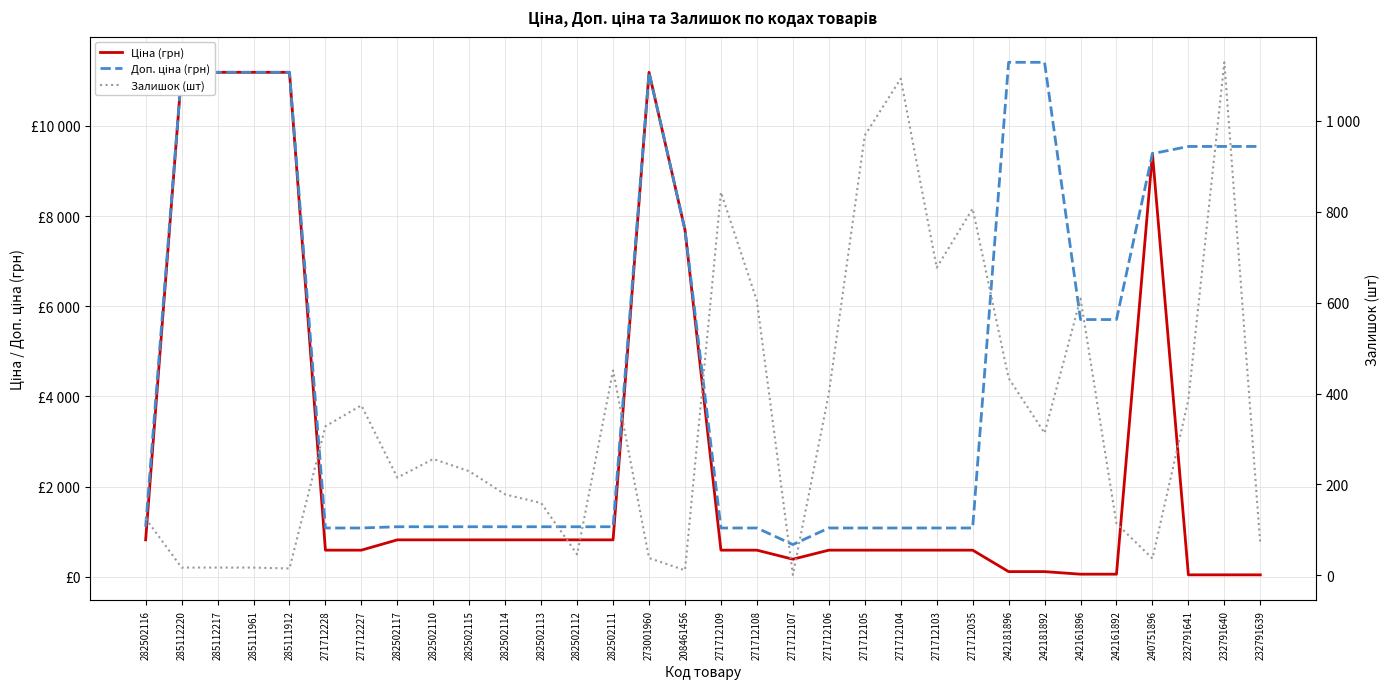

Between 273001960 and 271712107, which is larger?

273001960